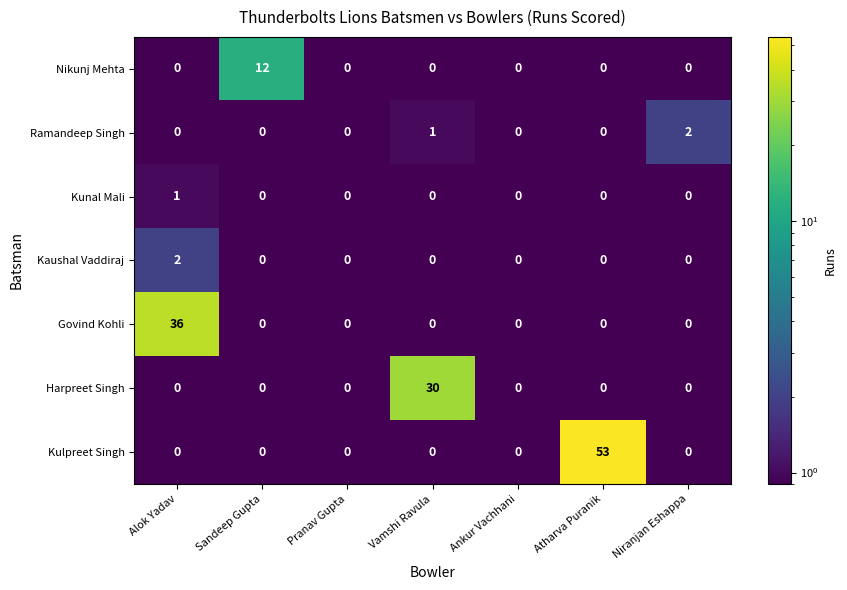

At which label does Harpreet Singh reach its peak?

Vamshi Ravula